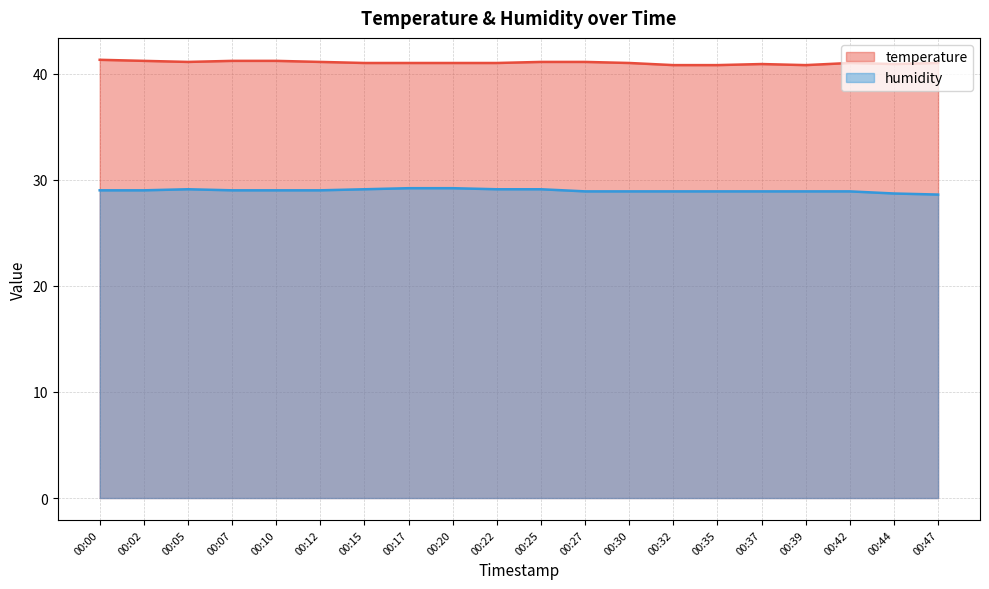

Reading right to left, list all the values displayed in this chart.

temperature: 00:47=41.0	00:44=40.9	00:42=41.0	00:39=40.8	00:37=40.9	00:35=40.8	00:32=40.8	00:30=41.0	00:27=41.1	00:25=41.1	00:22=41.0	00:20=41.0	00:17=41.0	00:15=41.0	00:12=41.1	00:10=41.2	00:07=41.2	00:05=41.1	00:02=41.2	00:00=41.3
humidity: 00:47=28.6	00:44=28.7	00:42=28.9	00:39=28.9	00:37=28.9	00:35=28.9	00:32=28.9	00:30=28.9	00:27=28.9	00:25=29.1	00:22=29.1	00:20=29.2	00:17=29.2	00:15=29.1	00:12=29.0	00:10=29.0	00:07=29.0	00:05=29.1	00:02=29.0	00:00=29.0